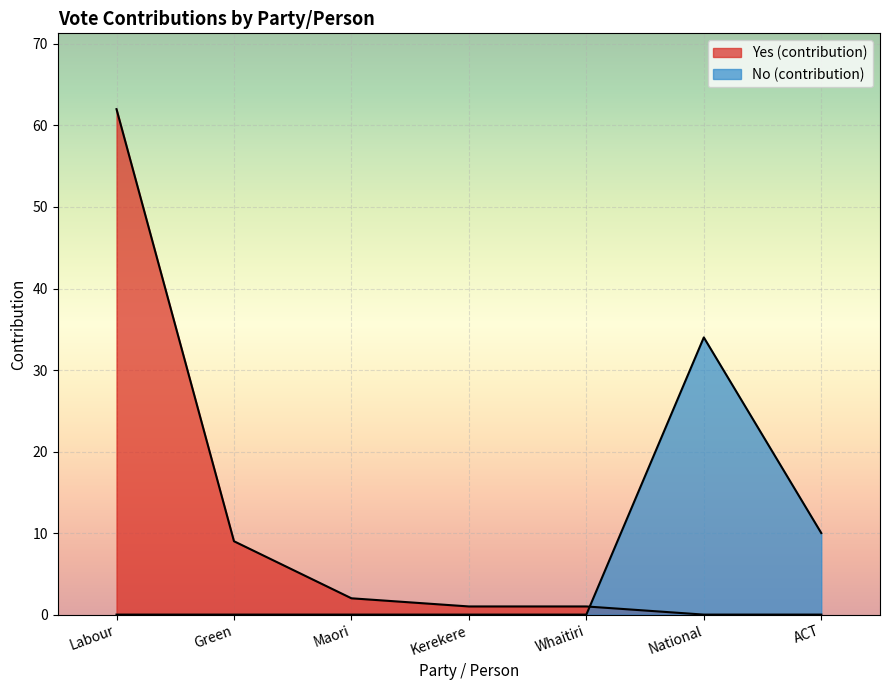

List the labels in order of value, largest first.

National, ACT, Labour, Green, Maori, Kerekere, Whaitiri